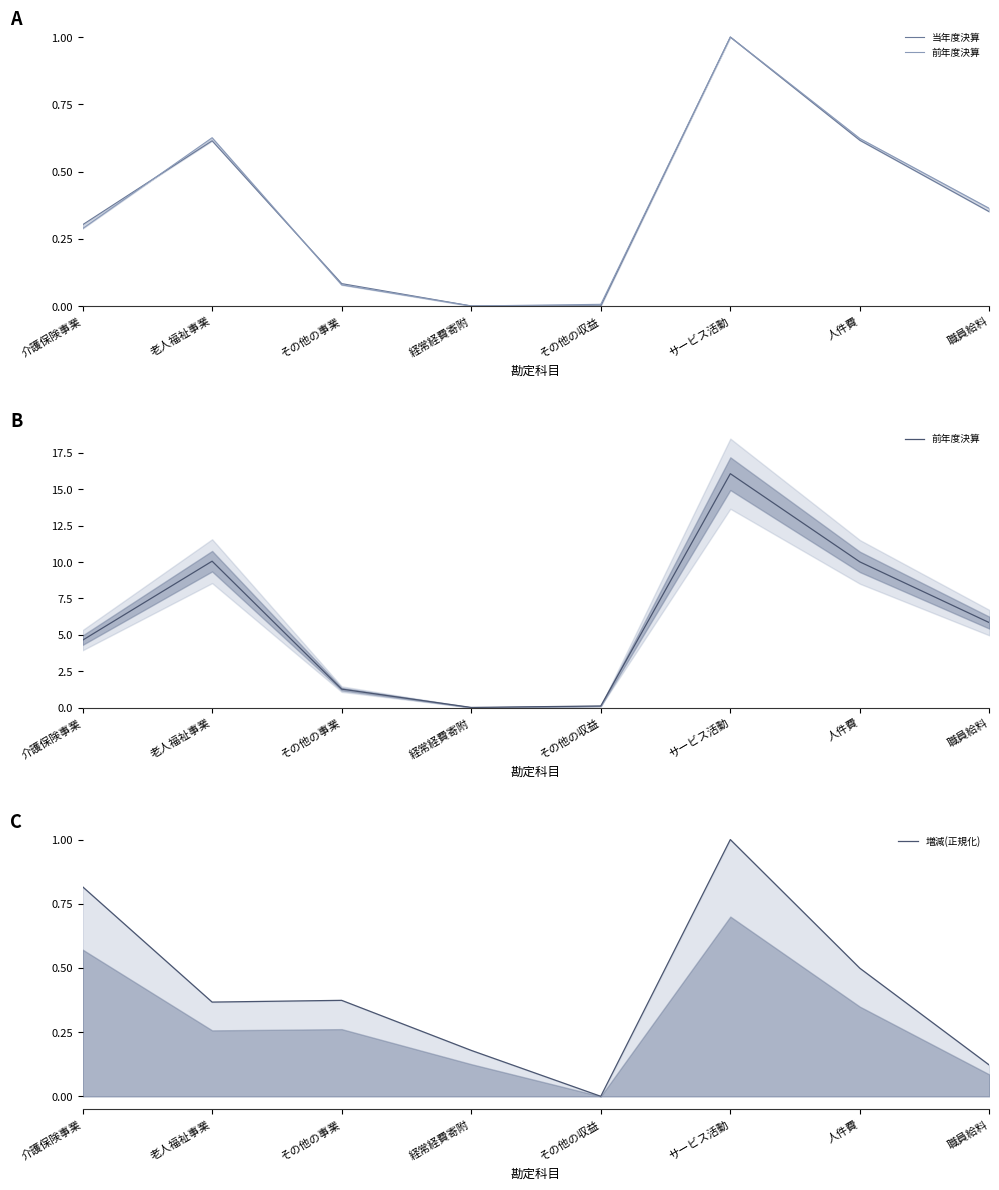

Reading left to right, list all the values displayed in this chart.

当年度決算: 0.3	0.6	0.1	0.0	0.0	1.0	0.6	0.4
前年度決算: 4.6	10.1	1.3	0.0	0.1	16.1	10.0	5.8
増減(正規化): 0.8	0.4	0.4	0.2	0.0	1.0	0.5	0.1